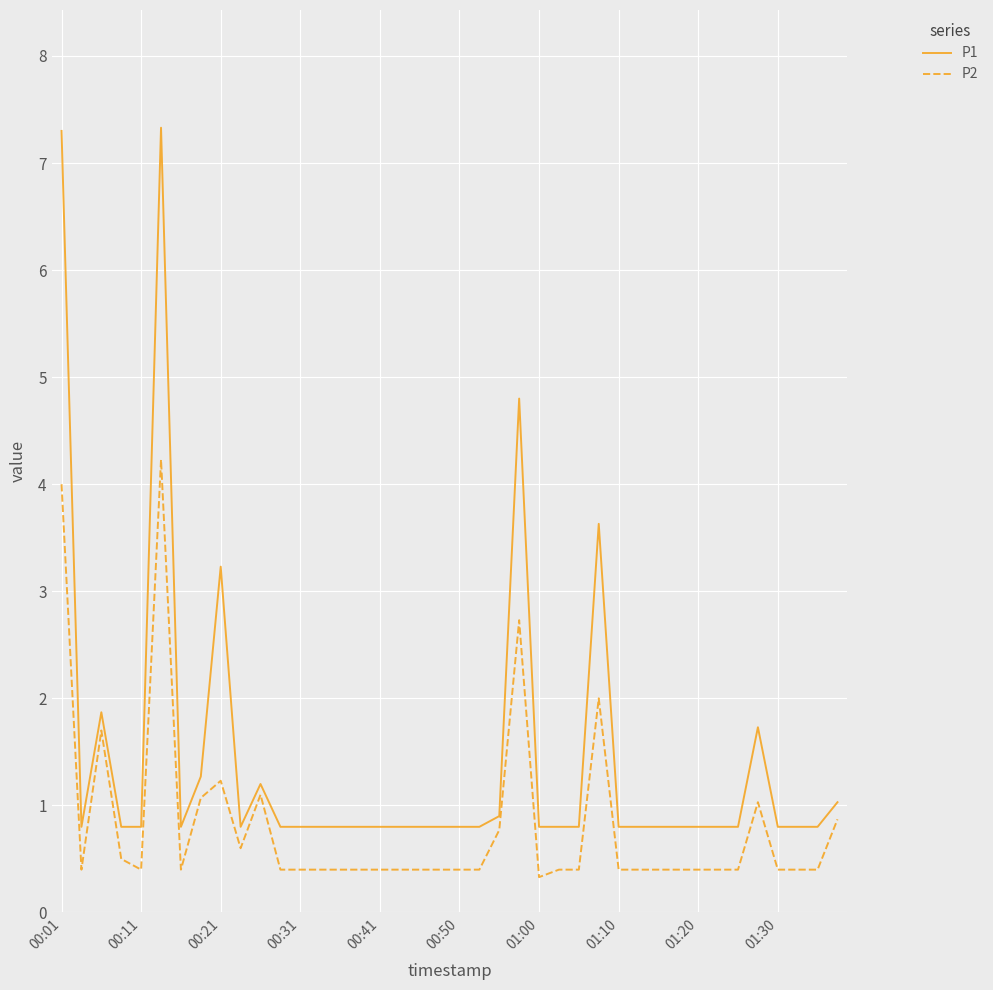

True or false: P2 and P1 intersect in this chart.

False